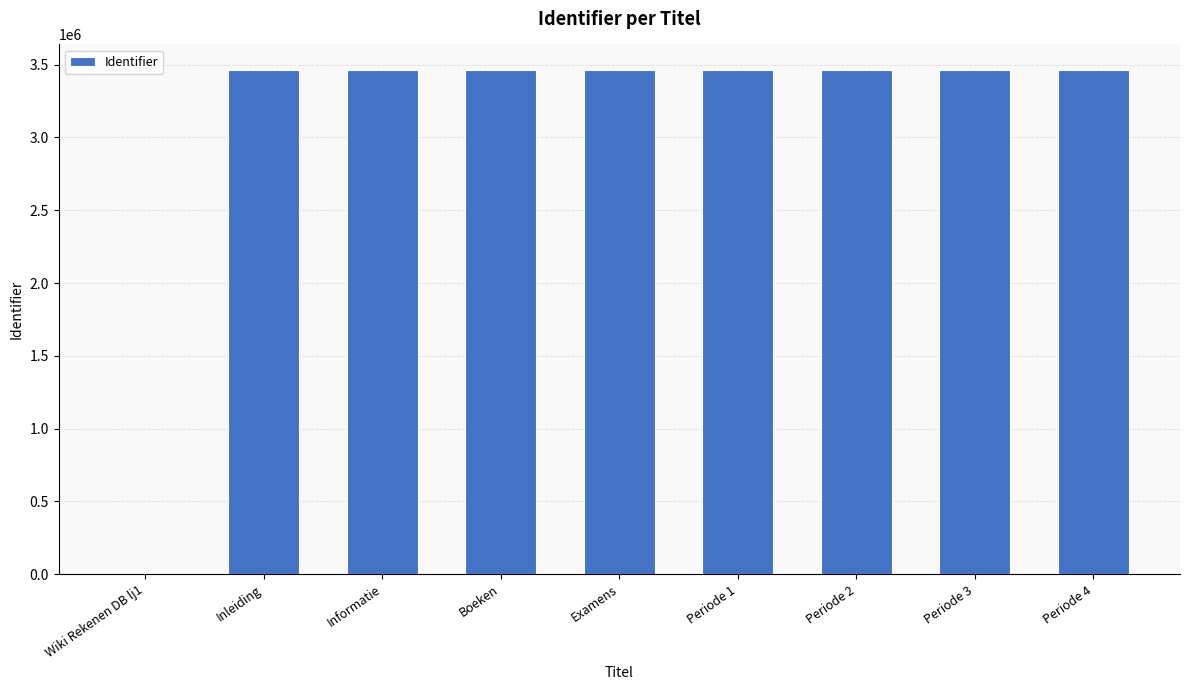

The value at Periode 2 is 1850658. True or false?

False